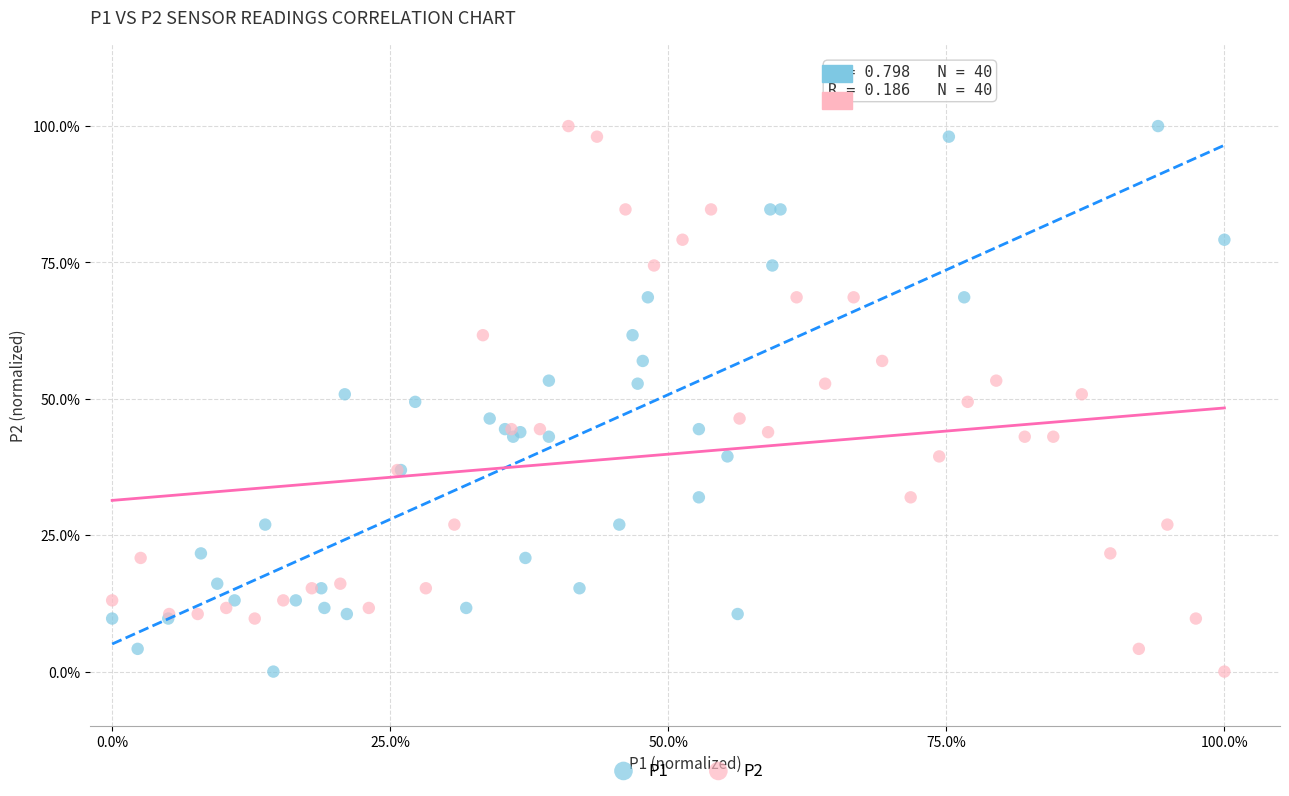

What are all the series names shown in the legend?

P1, P2